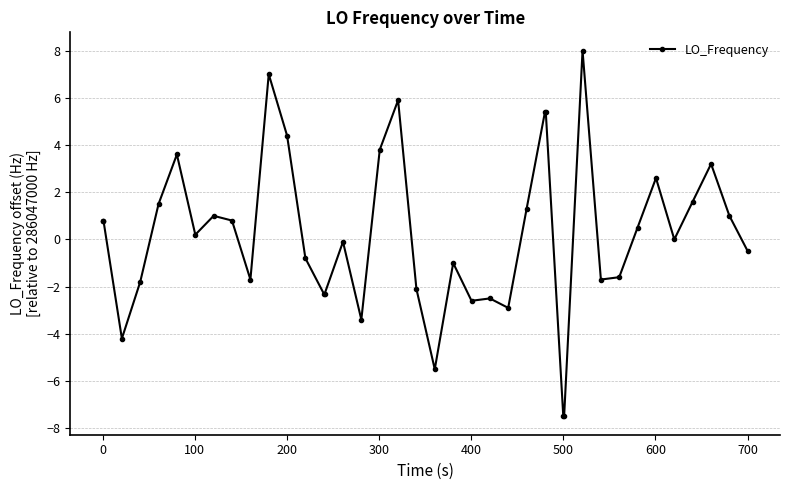

What is the greatest value displayed?

8.0